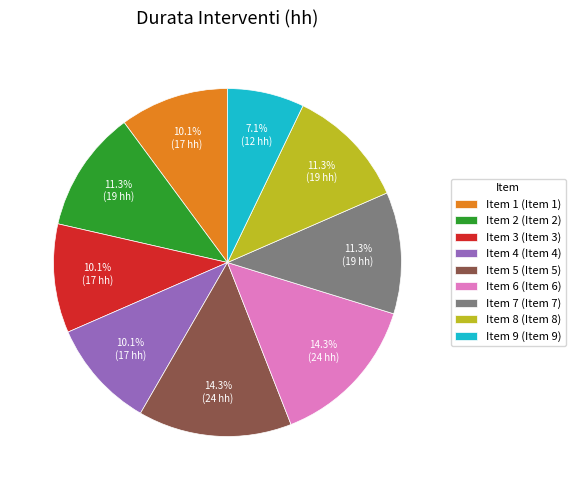

How much of the chart is everything except Item 7 (Item 7)?

88.7%